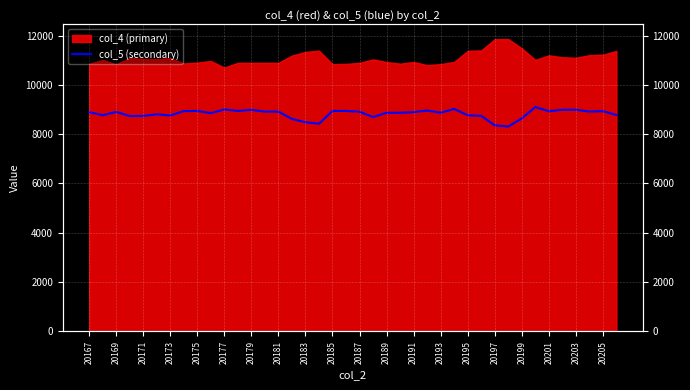

The chart shows a value of 8854 at 20185. True or false?

True